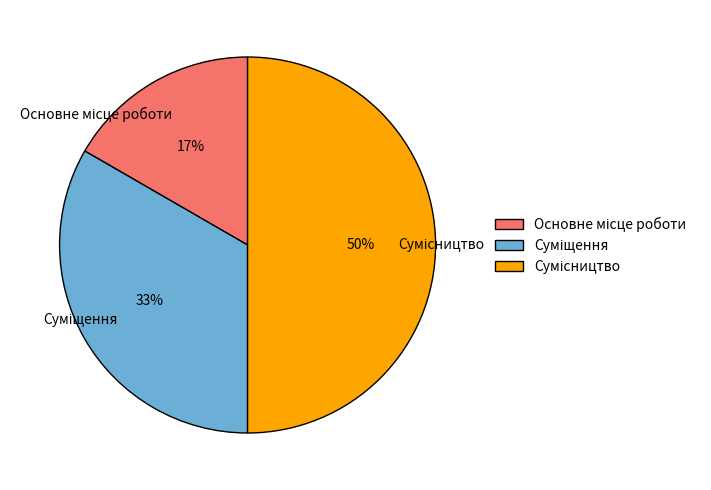

To the nearest percent, what is the average slice percentage?

33%